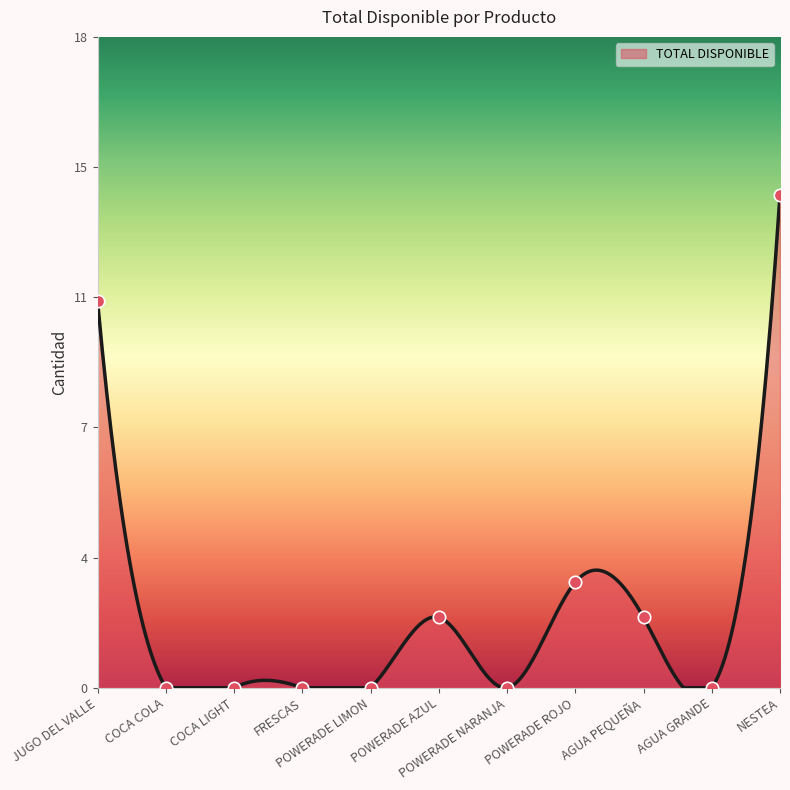

Which has a higher value, POWERADE LIMON or JUGO DEL VALLE?

JUGO DEL VALLE